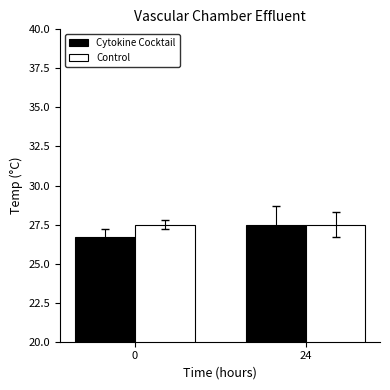

Rank the categories by Cytokine Cocktail value from lowest to highest.

0, 24